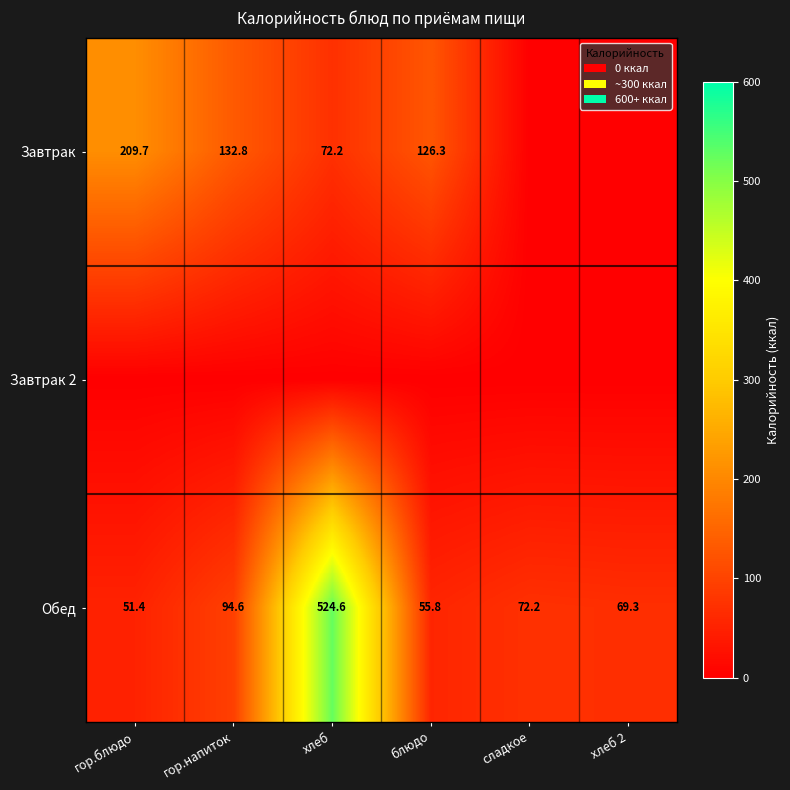

What is the sum of all Обед values?

867.9